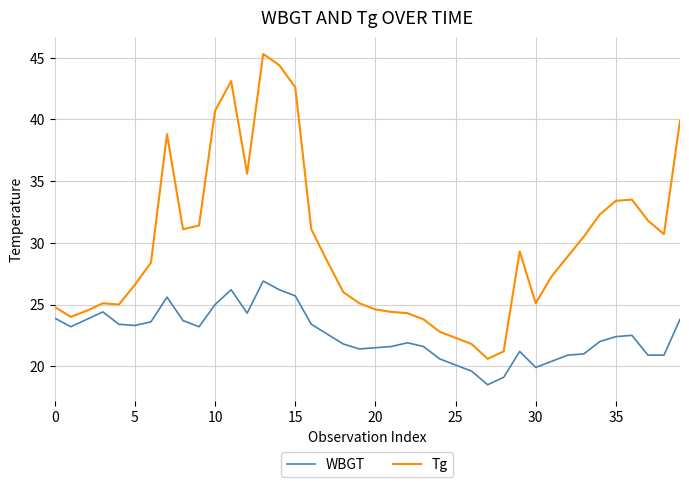

Does the chart display data point markers on the line(s)?

No